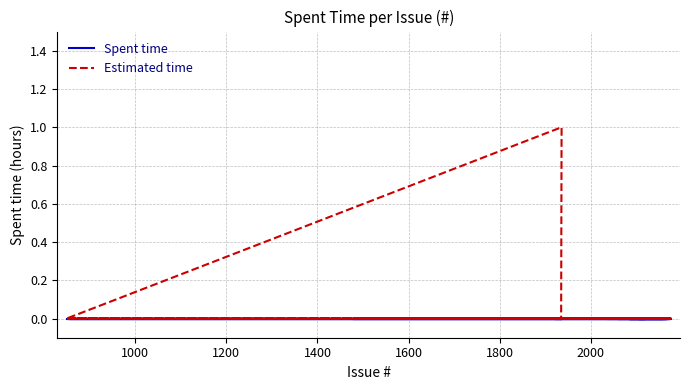

What are all the series names shown in the legend?

Spent time, Estimated time